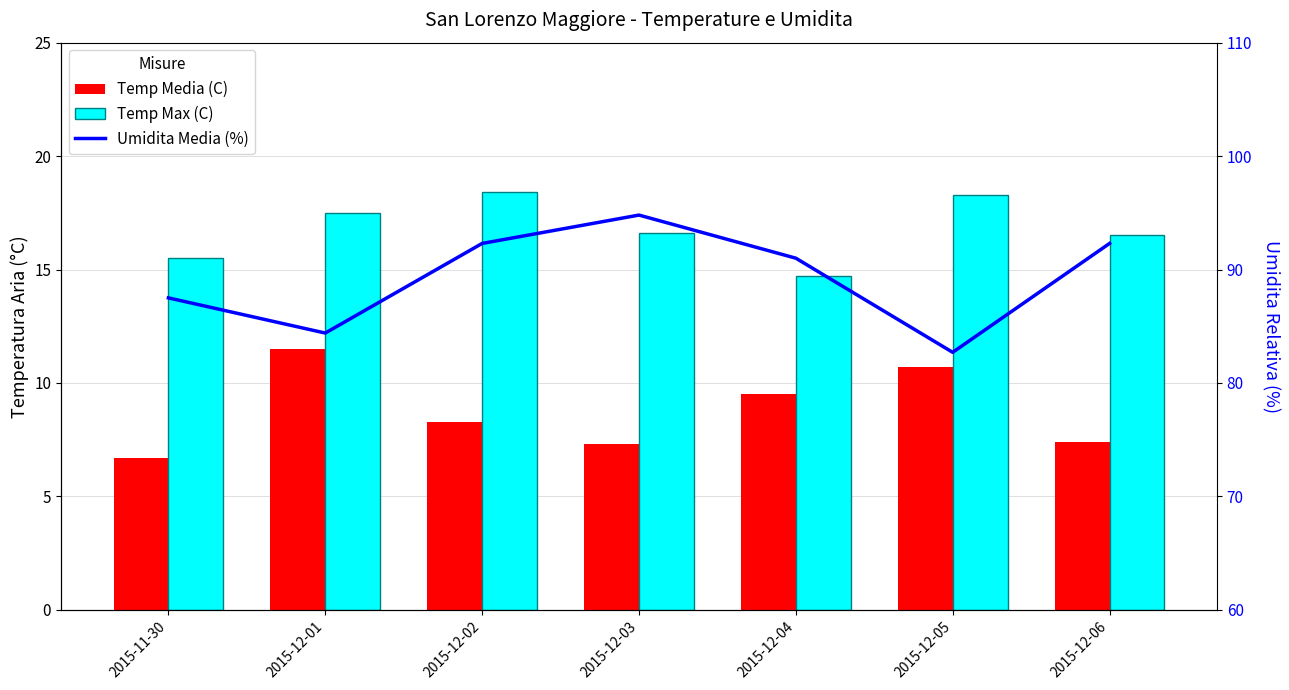

Where does the Umidita Media (%) series first go above 91?

2015-12-02